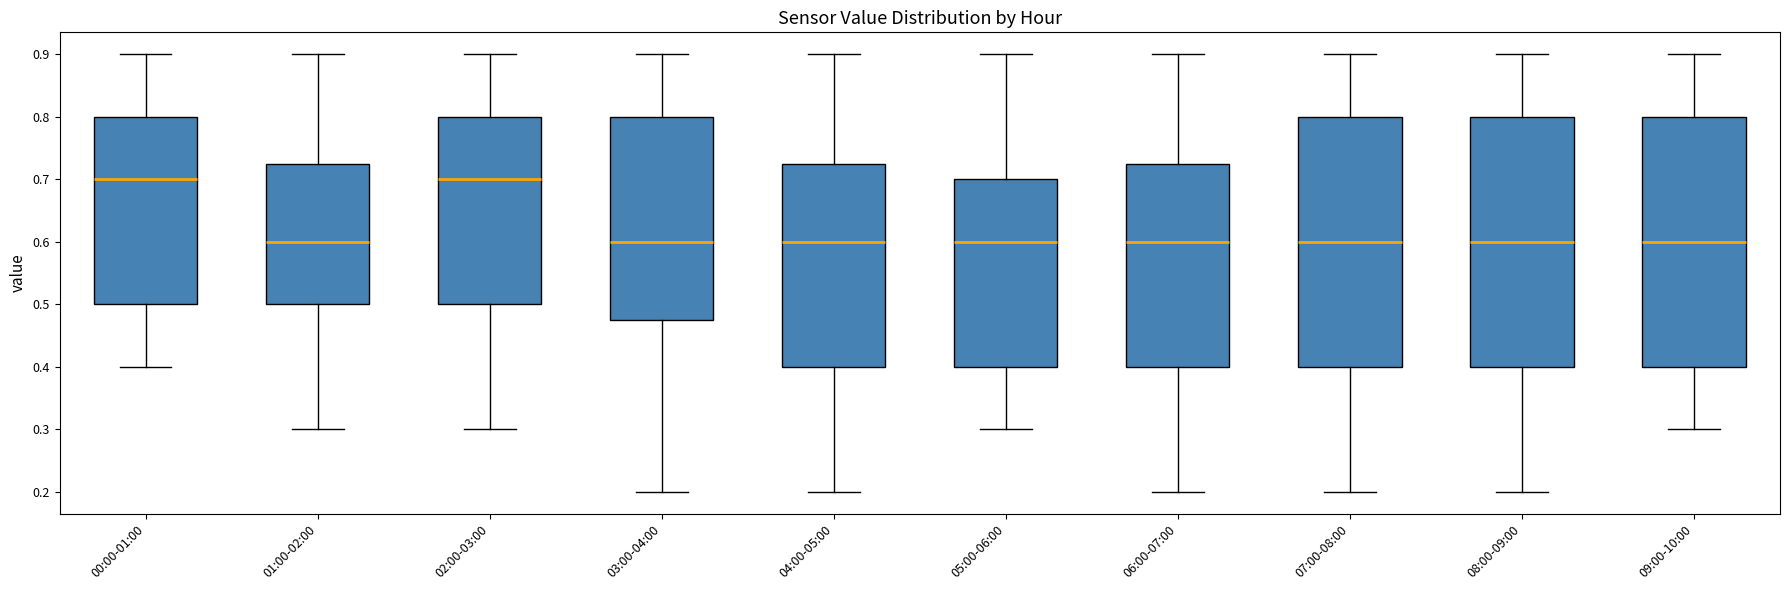

Reading left to right, transcribe this box plot: for each box, give where its median line is, the range the box spans, and where its two whiskers end, as read against the y-axis. The values are not printed on the chart, so give them approximately, as read against the axis.

00:00-01:00: median 0.70, box 0.50 to 0.80, whiskers 0.40 to 0.90
01:00-02:00: median 0.60, box 0.50 to 0.73, whiskers 0.30 to 0.90
02:00-03:00: median 0.70, box 0.50 to 0.80, whiskers 0.30 to 0.90
03:00-04:00: median 0.60, box 0.48 to 0.80, whiskers 0.20 to 0.90
04:00-05:00: median 0.60, box 0.40 to 0.73, whiskers 0.20 to 0.90
05:00-06:00: median 0.60, box 0.40 to 0.70, whiskers 0.30 to 0.90
06:00-07:00: median 0.60, box 0.40 to 0.73, whiskers 0.20 to 0.90
07:00-08:00: median 0.60, box 0.40 to 0.80, whiskers 0.20 to 0.90
08:00-09:00: median 0.60, box 0.40 to 0.80, whiskers 0.20 to 0.90
09:00-10:00: median 0.60, box 0.40 to 0.80, whiskers 0.30 to 0.90